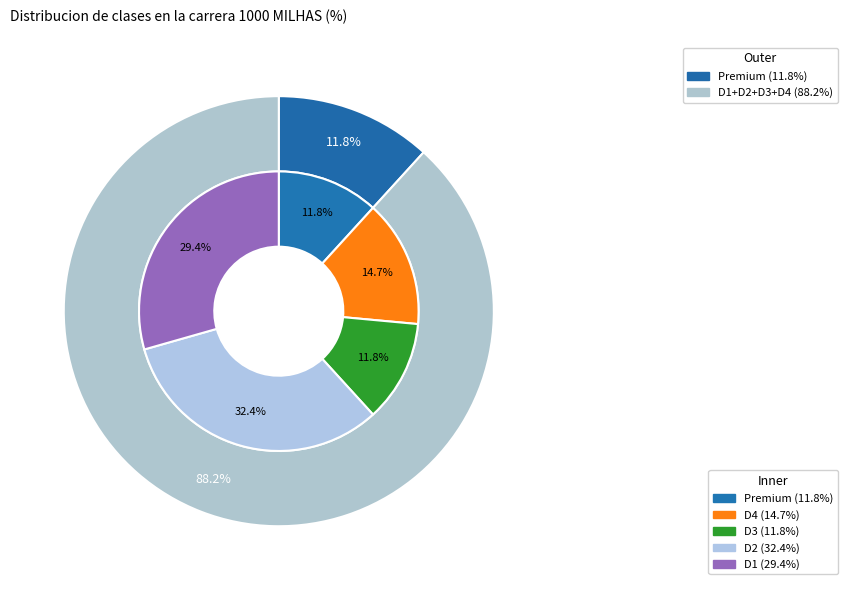

What percentage do D1 and D3 together represent?

41.2%